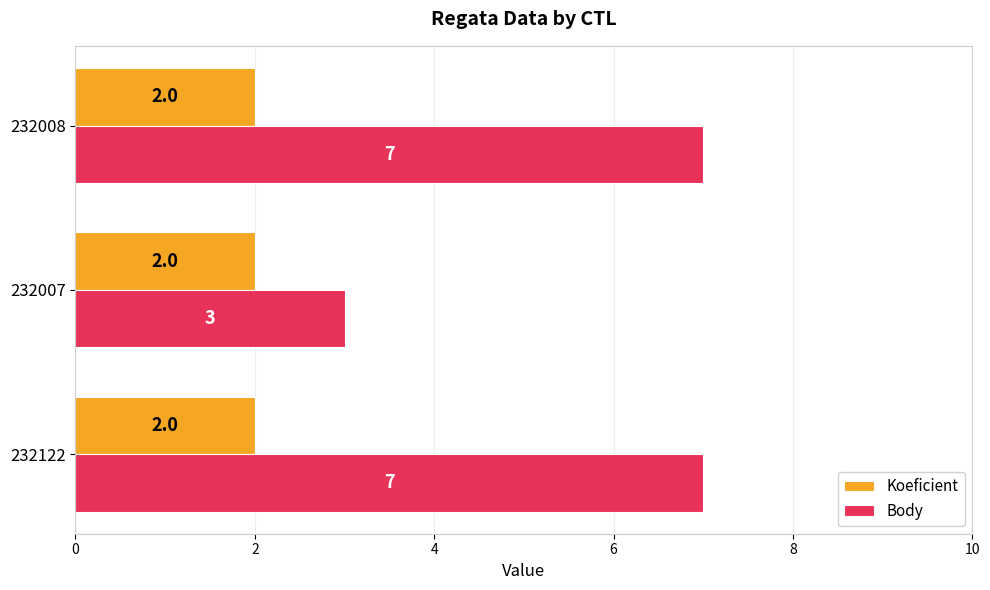

What is the difference between the highest and lowest values at 232008?

5